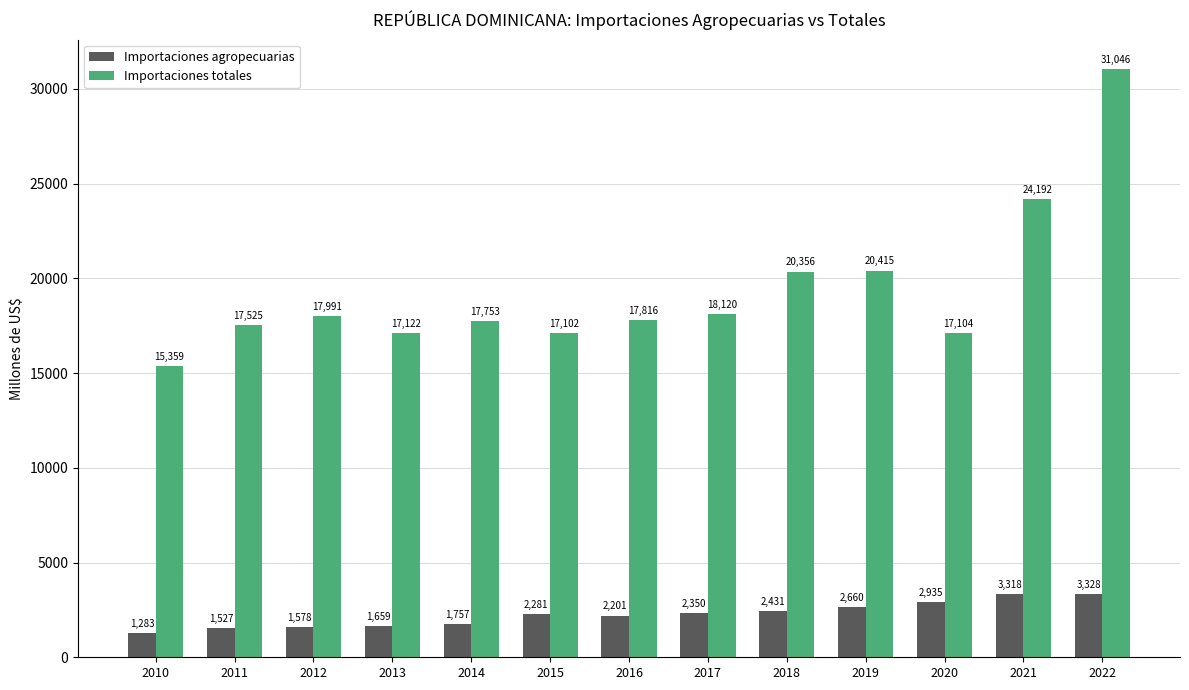

True or false: Importaciones totales has a value of 37511.2 at 2021.

False